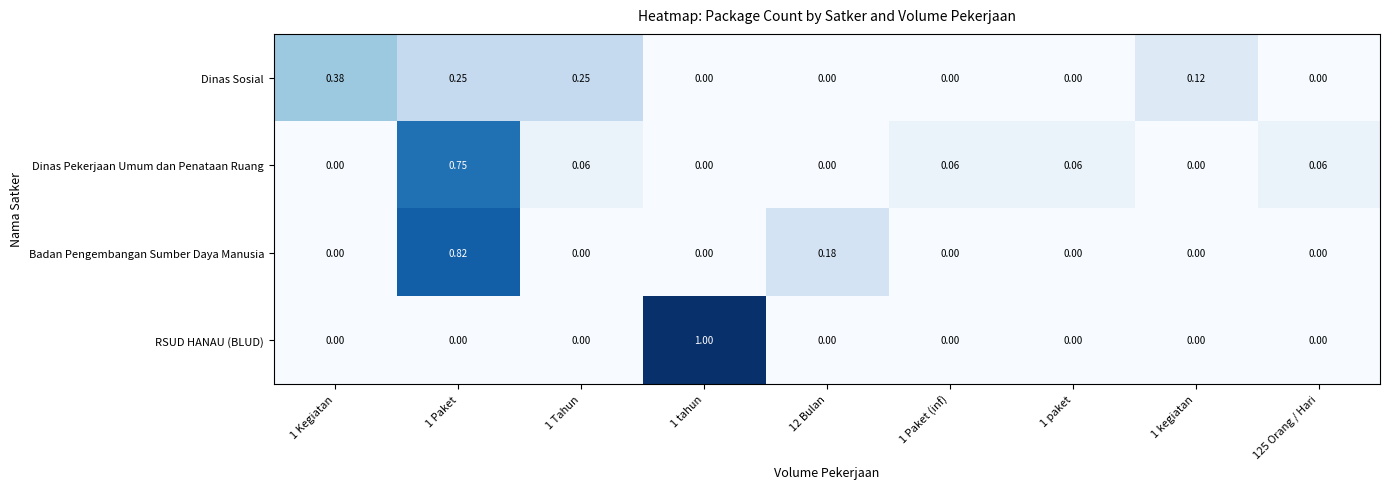

Is the value of Badan Pengembangan Sumber Daya Manusia at 1 Paket greater than the value of Dinas Sosial at 12 Bulan?

Yes